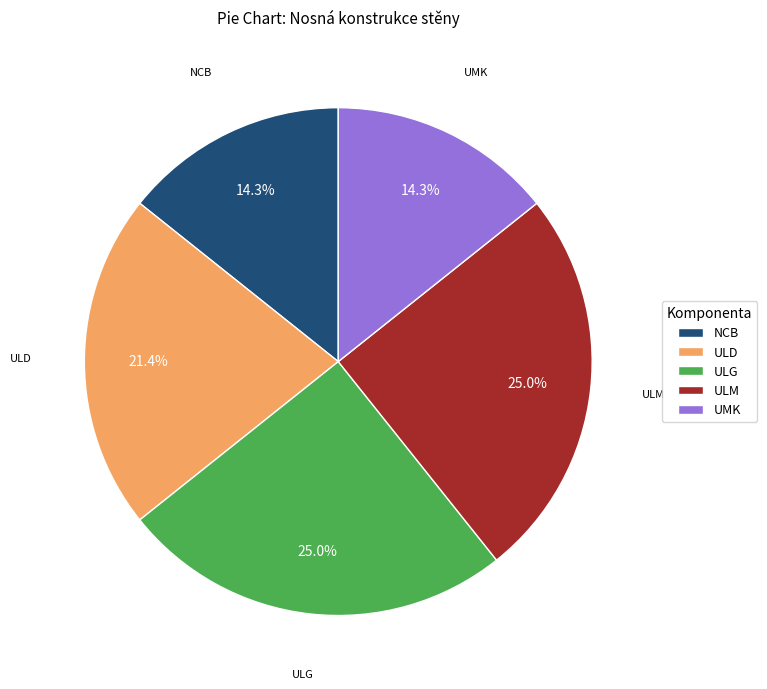

What is the total percentage of UMK and NCB?

28.6%